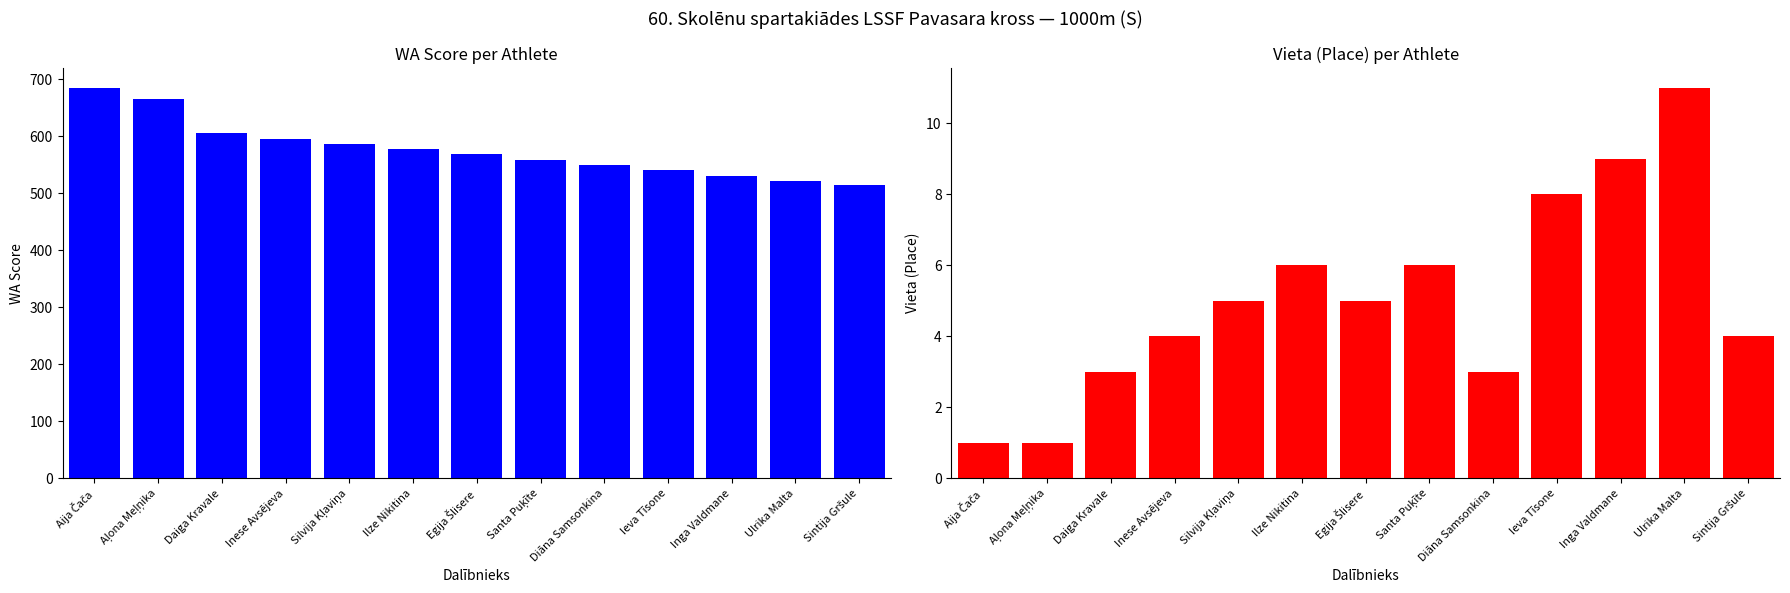

Reading left to right, extract all data points from this chart.

WA: Aija Čača=685	Aļona Meļņika=665	Daiga Kravale=606	Inese Avsējeva=596	Silvija Kļaviņa=587	Ilze Nikitina=577	Egija Šlisere=568	Santa Puķīte=559	Diāna Samsonkina=550	Ieva Tīsone=540	Inga Valdmane=531	Ulrika Malta=522	Sintija Gršule=514
Vieta: Aija Čača=1	Aļona Meļņika=1	Daiga Kravale=3	Inese Avsējeva=4	Silvija Kļaviņa=5	Ilze Nikitina=6	Egija Šlisere=5	Santa Puķīte=6	Diāna Samsonkina=3	Ieva Tīsone=8	Inga Valdmane=9	Ulrika Malta=11	Sintija Gršule=4